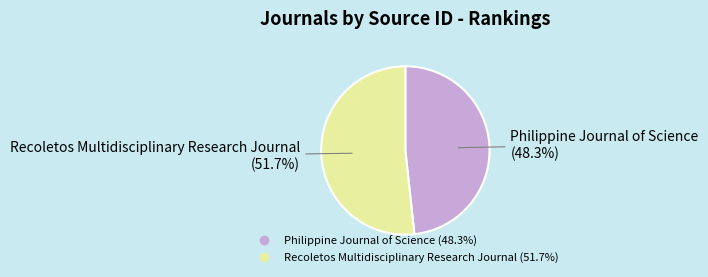

Which has a higher value, Recoletos Multidisciplinary Research Journal or Philippine Journal of Science?

Recoletos Multidisciplinary Research Journal